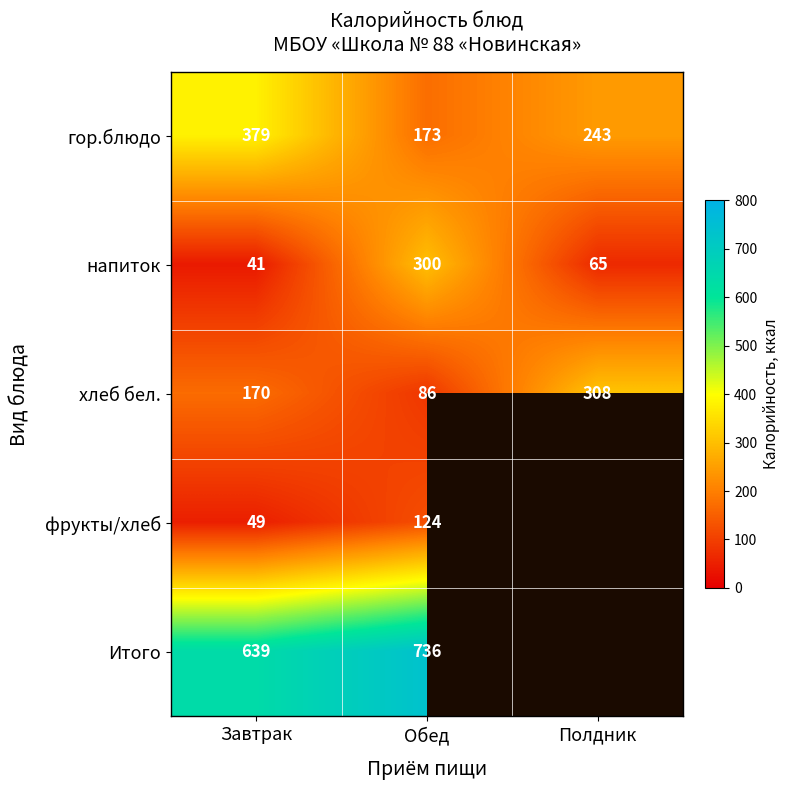

Which label corresponds to the largest value in the chart?

Обед